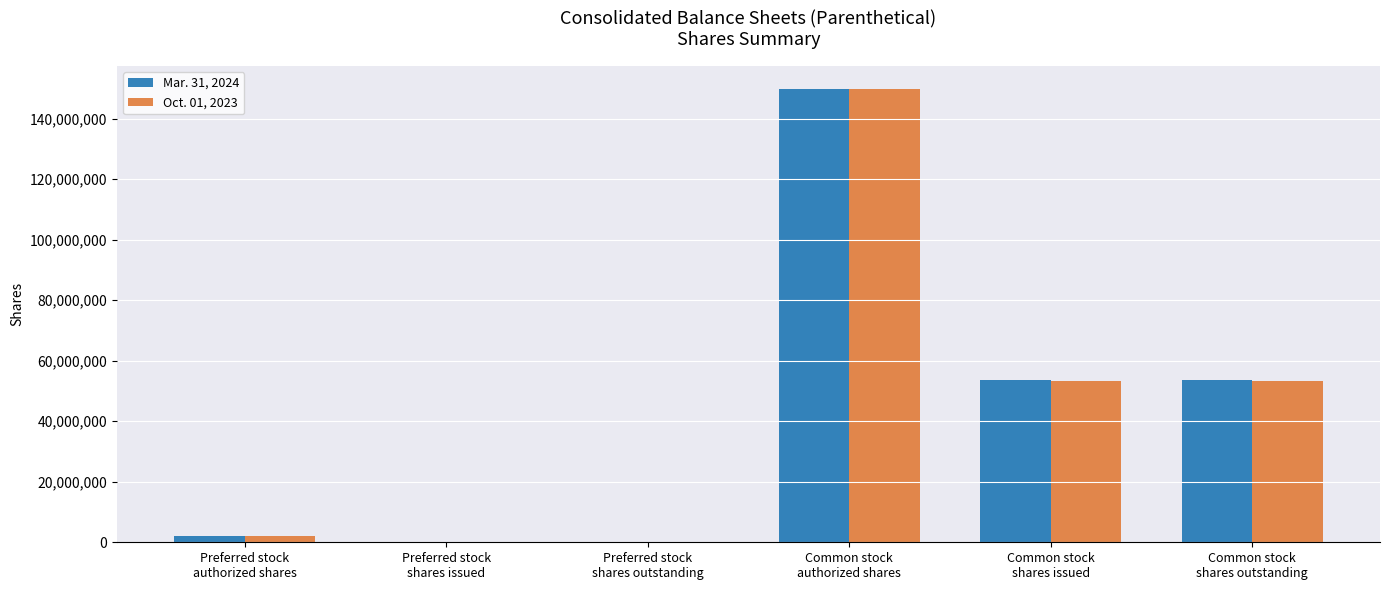

What is the greatest value displayed?

150000000